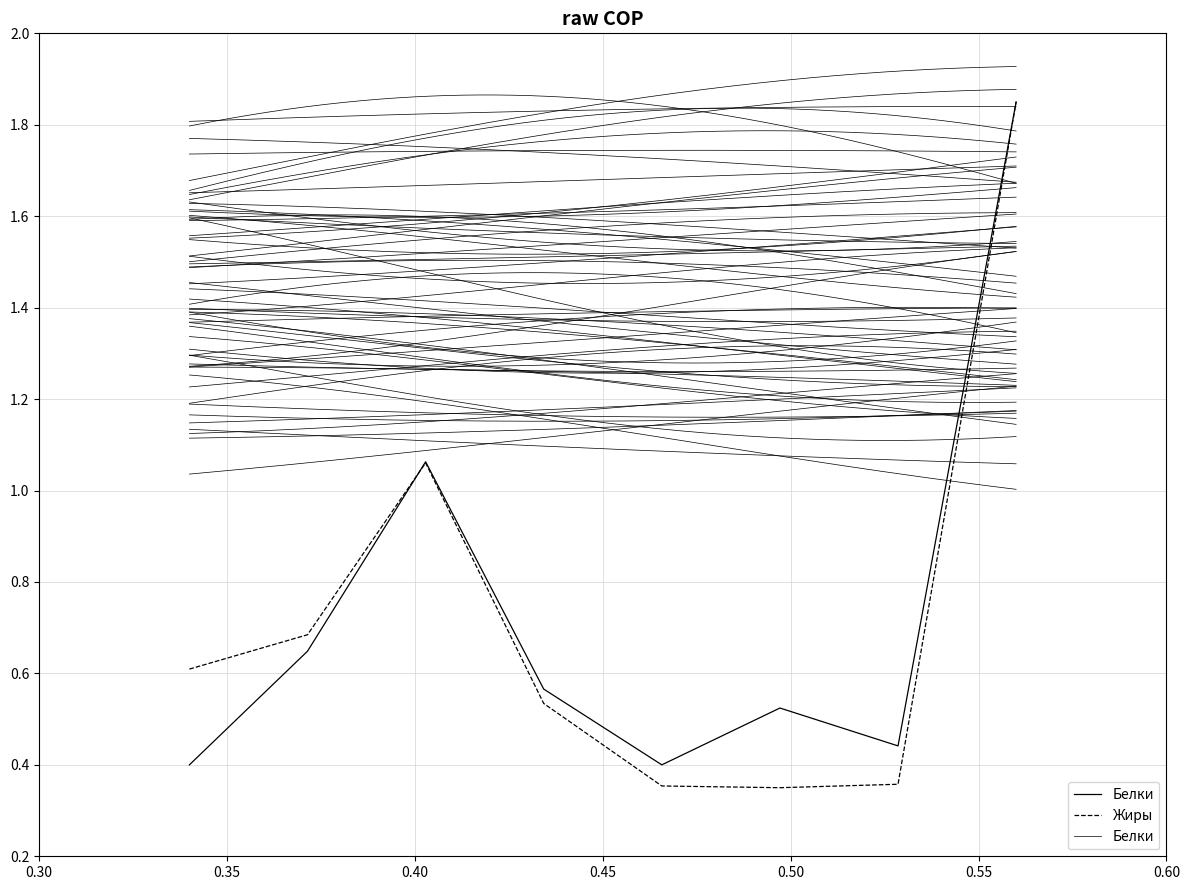

True or false: Белки has more than 1 interior local peaks.

True